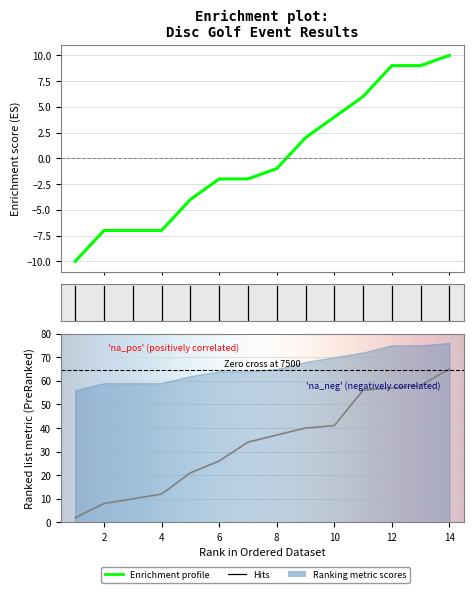

How many positive values does the event_total_score series have?

6